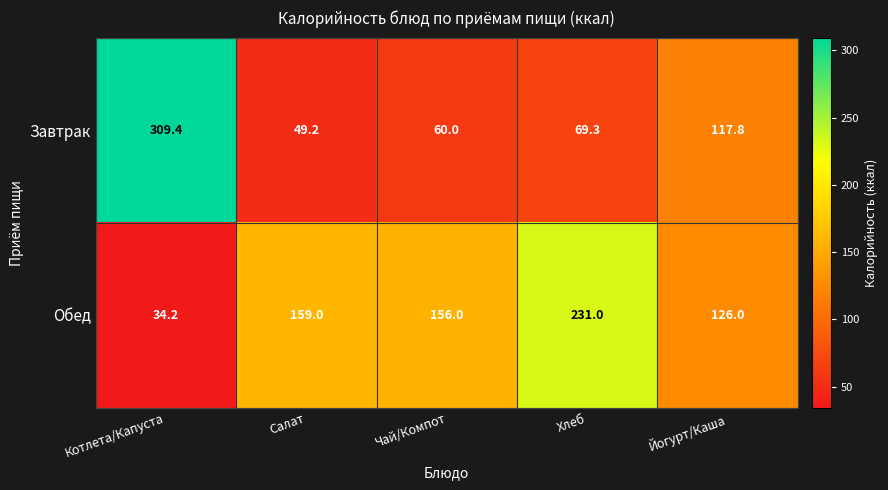

Count the number of categories in the chart.

5